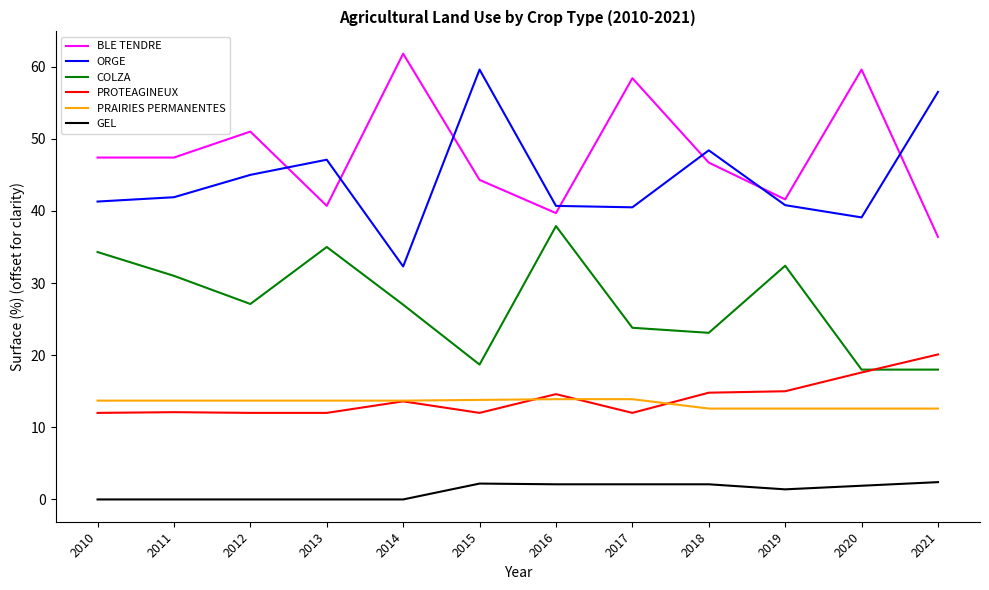

What is the difference between the highest and lowest values at 2019?

40.2